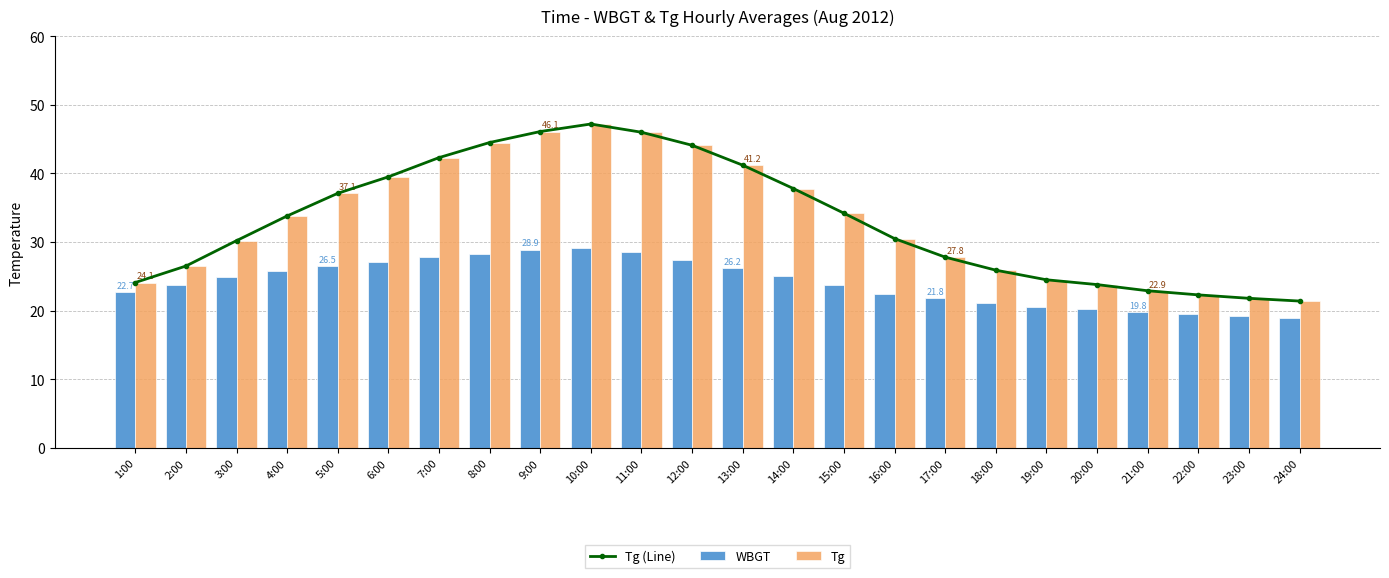

Does the chart contain stacked bars?

No